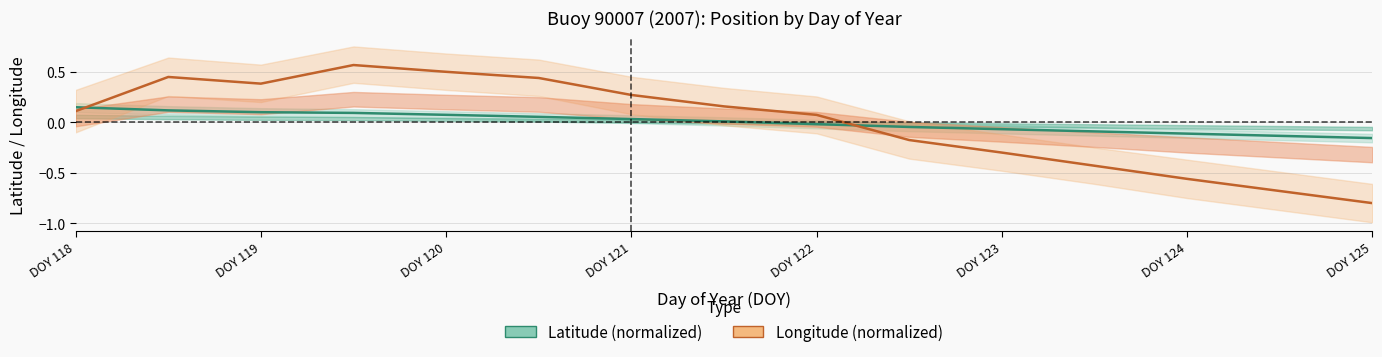

Which category has the highest value in the Latitude (normalized) series?

DOY 118